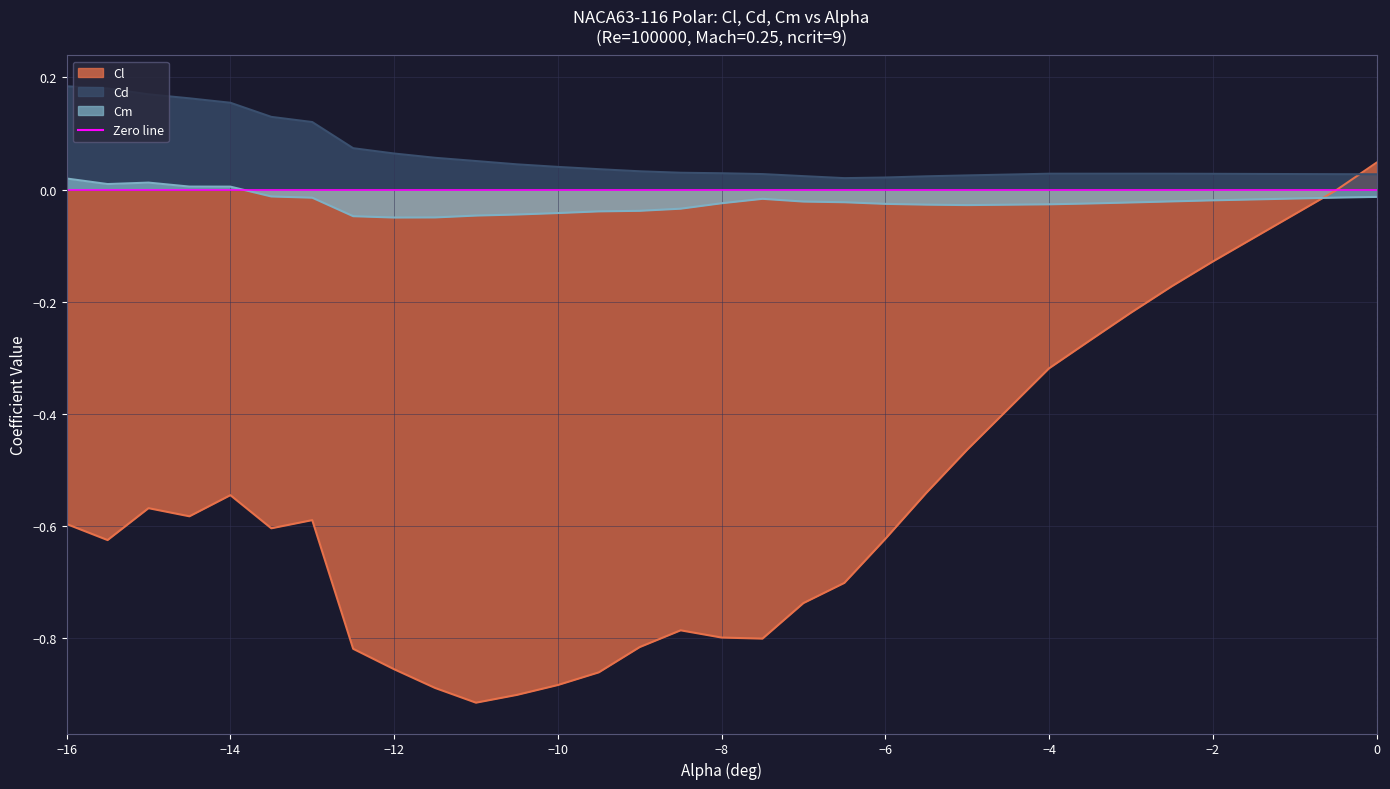

What position from the left is −8?

5